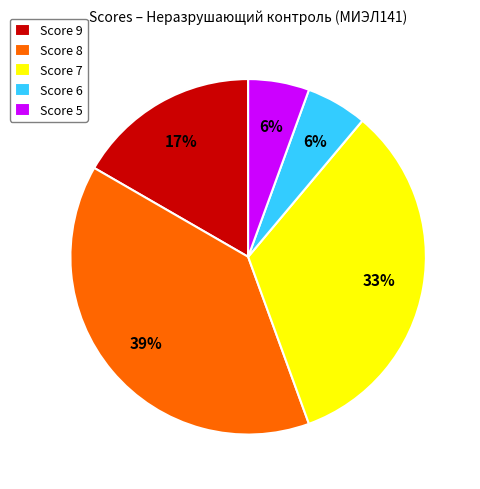

What is the largest slice in the pie chart?

Score 8